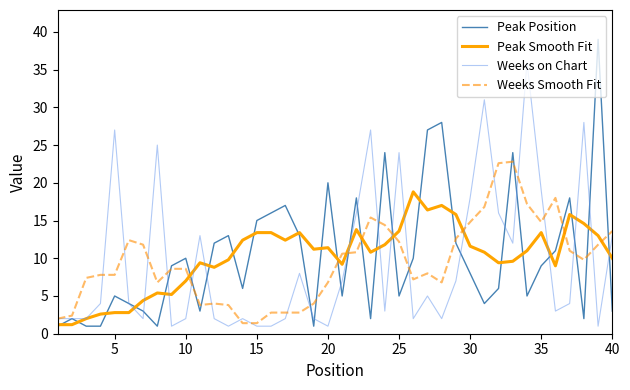

At how many categories does at least one series exceed 37?

1